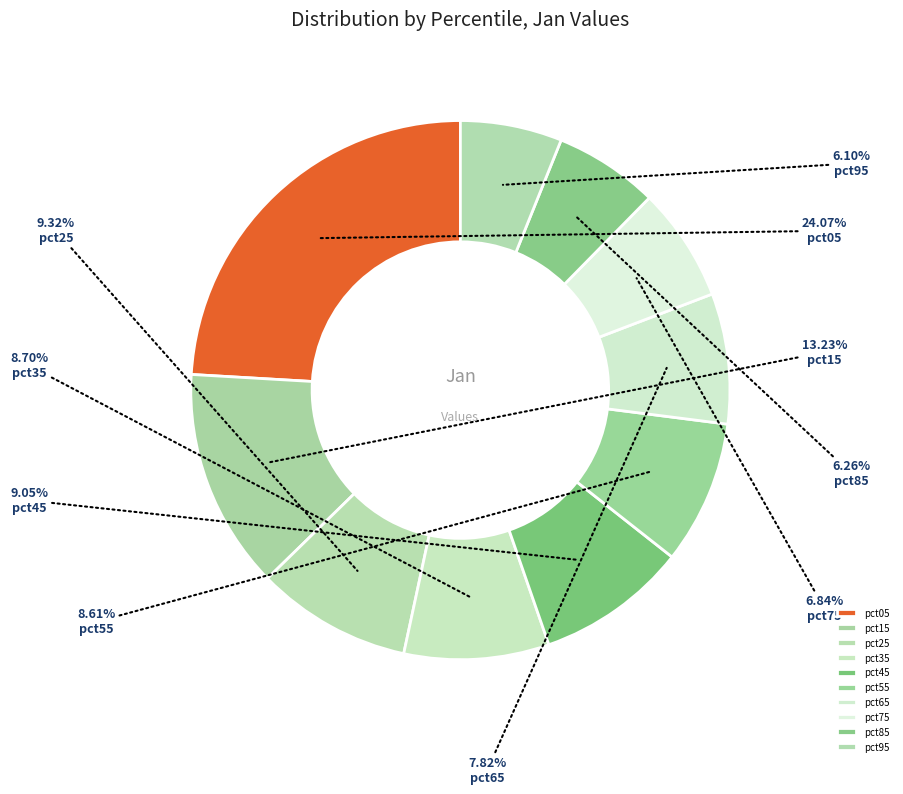

What percentage is the pct15 slice, to the nearest percent?

13%